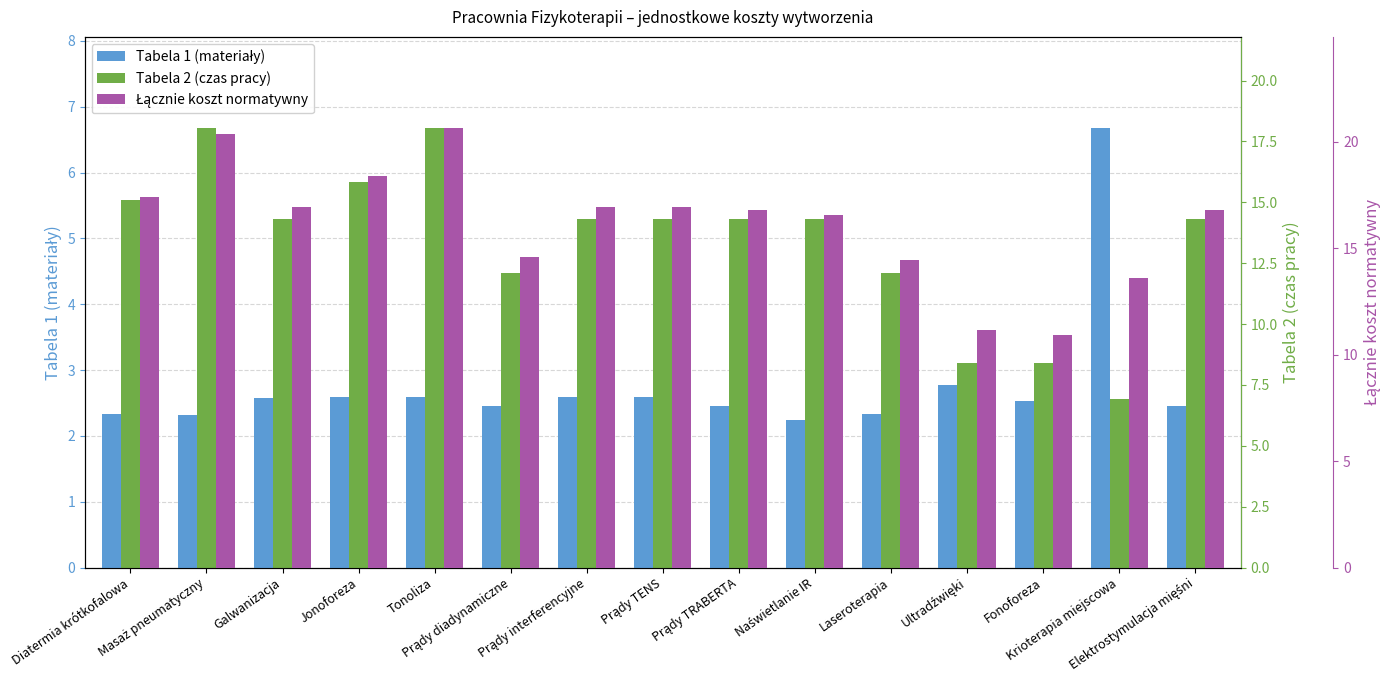

Is it true that Łącznie koszt normatywny equals 25.5 at Prądy interferencyjne?

False